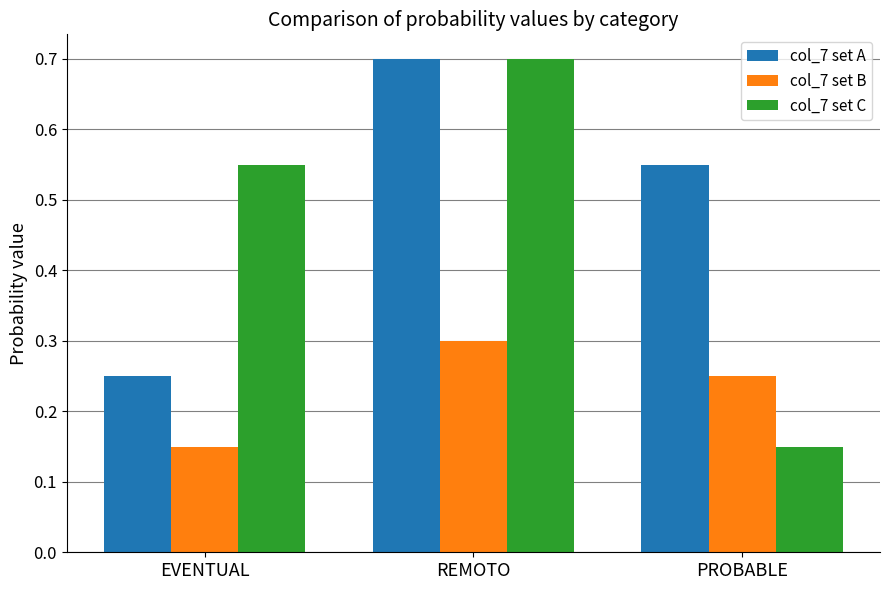

At which category does the chart reach its peak across all series?

REMOTO